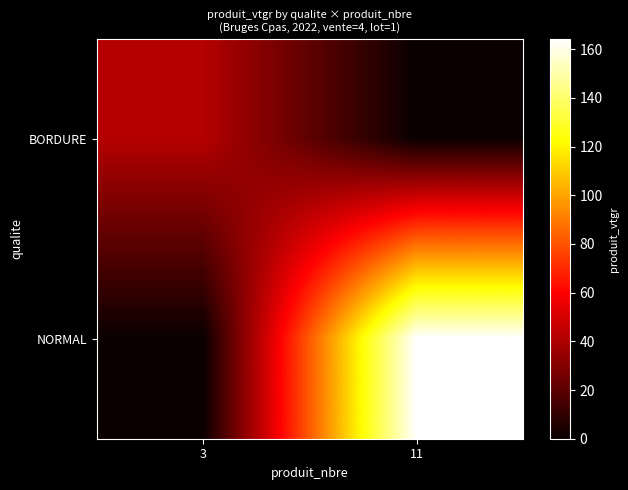

Which series changed the most between 3 and 11?

NORMAL